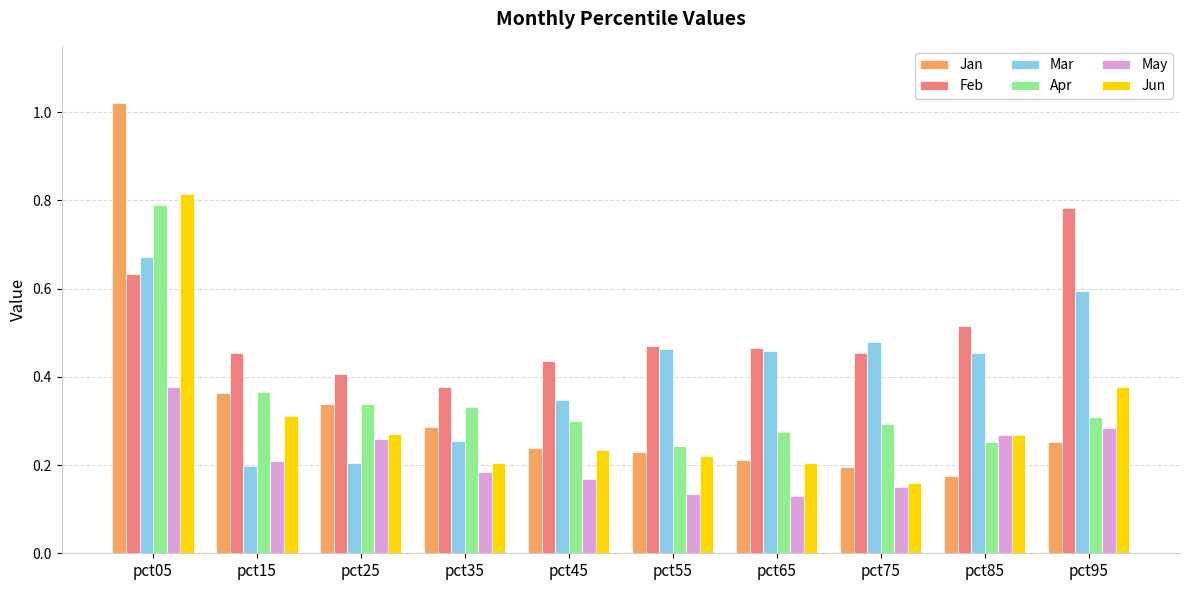

At how many categories does at least one series exceed 0?

10